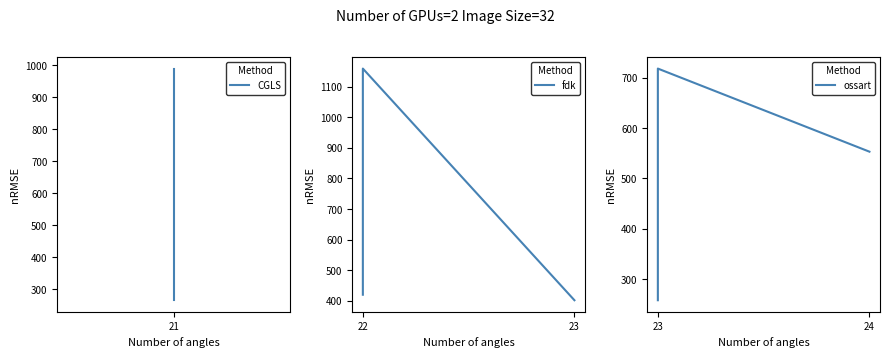

What is the maximum value shown in the chart?

1159